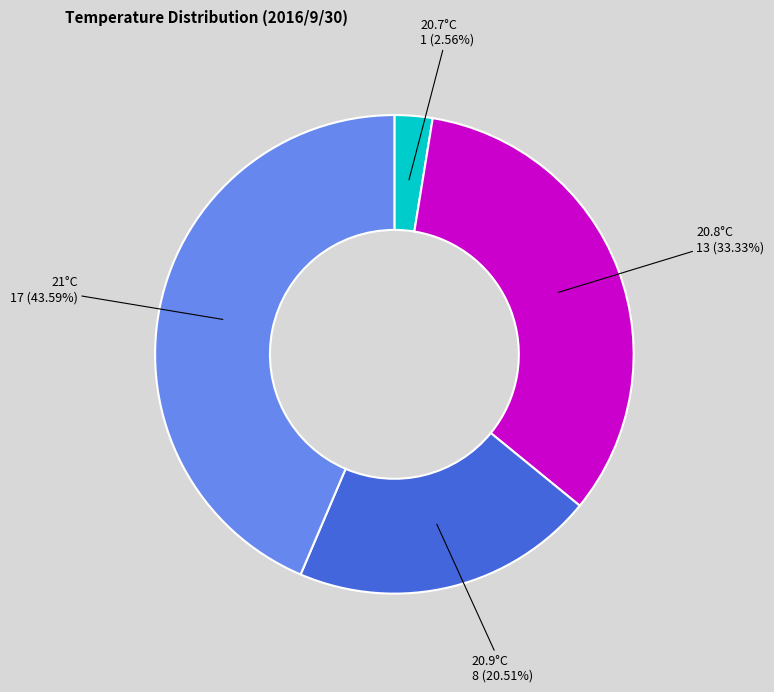

Is there a majority slice in this chart?

No